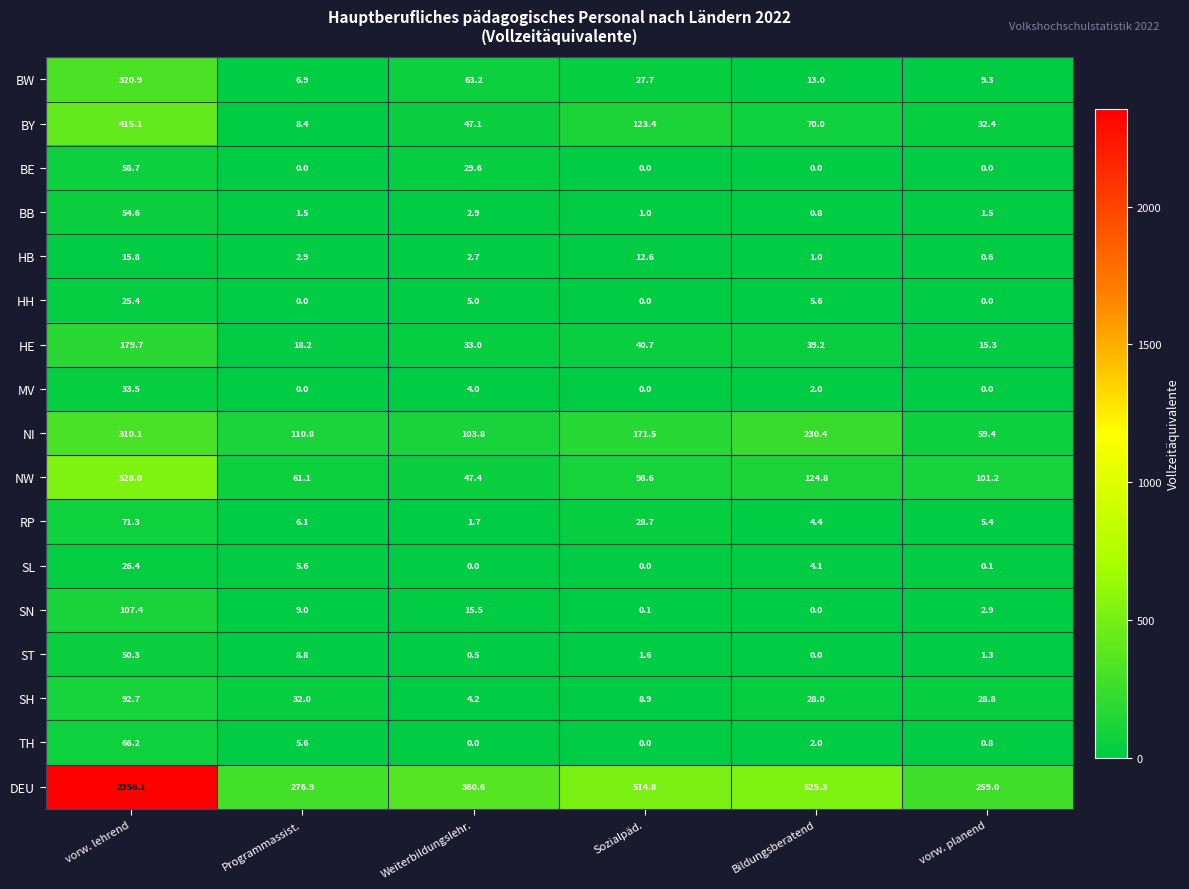

How many series are shown in this chart?

17